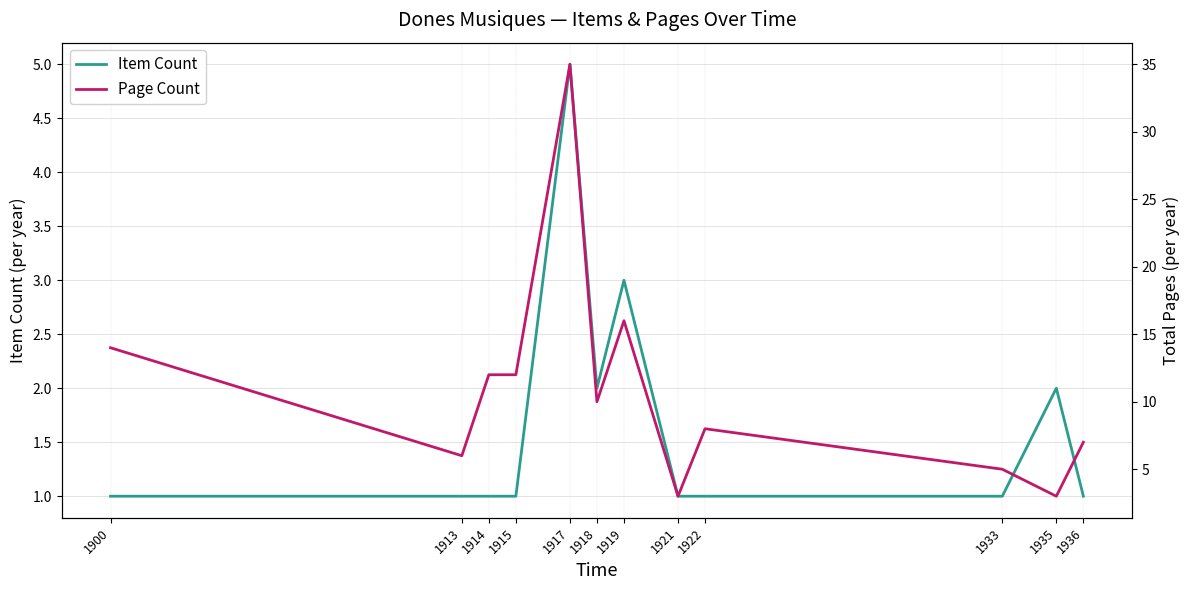

What is the minimum value for Page Count?

3